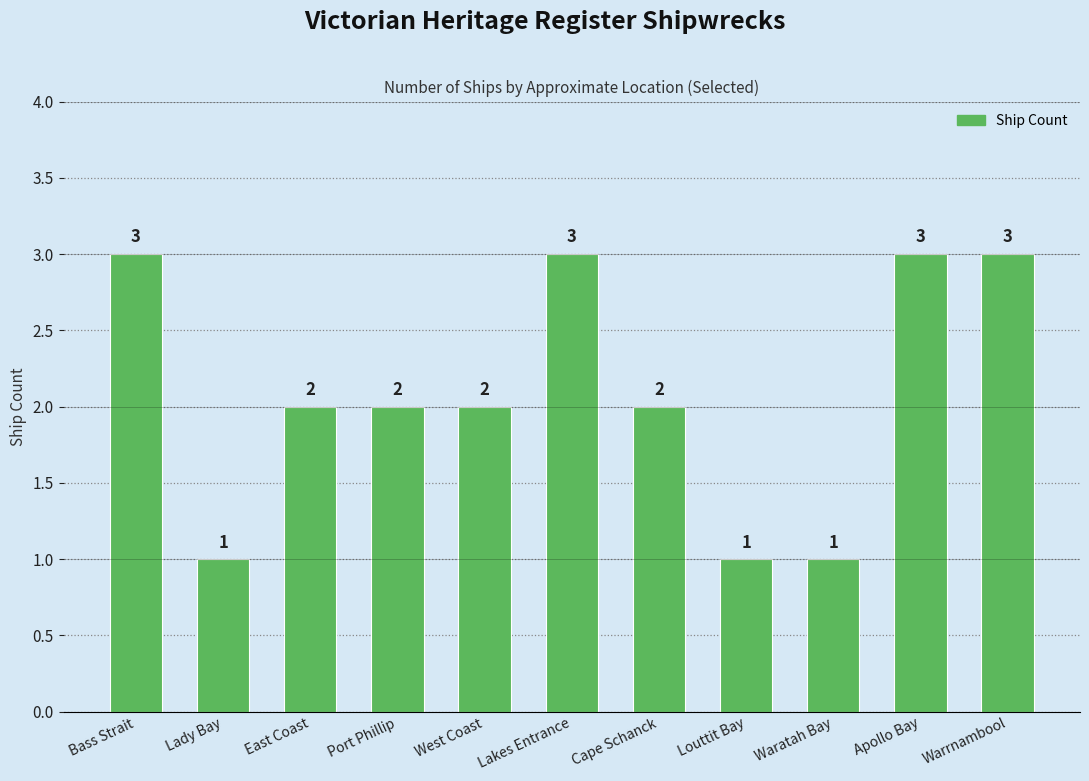

Reading left to right, what are all the values shown in this chart?

Bass Strait=3	Lady Bay=1	East Coast=2	Port Phillip=2	West Coast=2	Lakes Entrance=3	Cape Schanck=2	Louttit Bay=1	Waratah Bay=1	Apollo Bay=3	Warrnambool=3